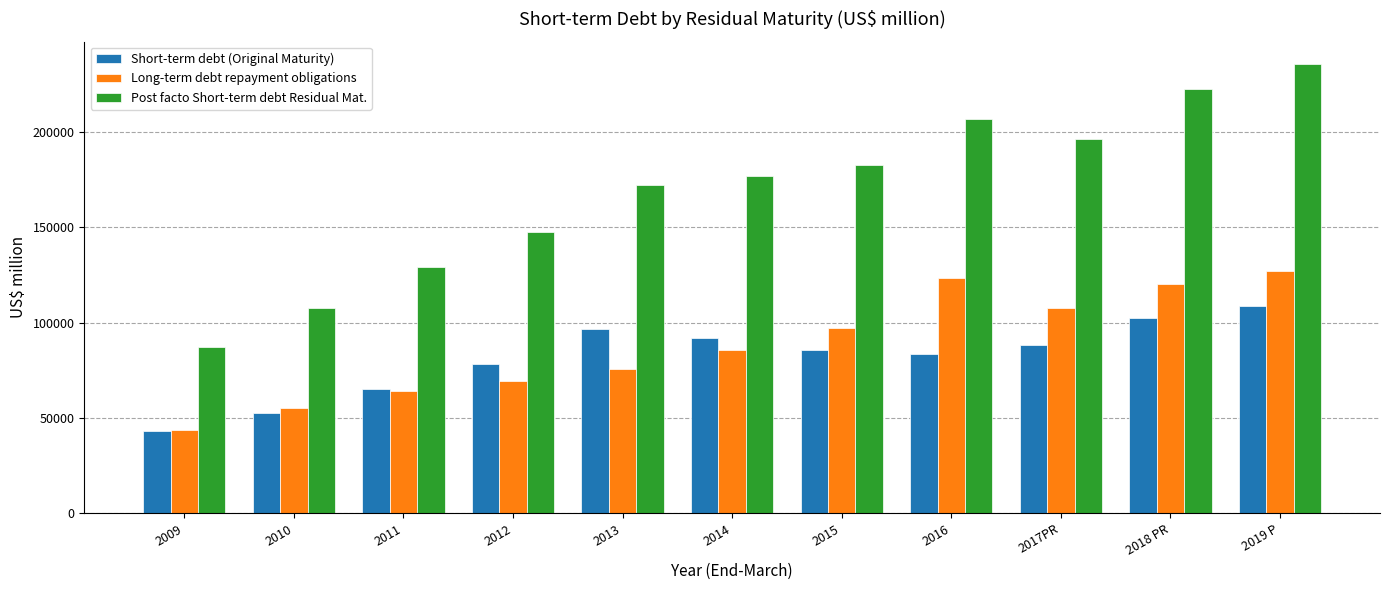

What are all the series names shown in the legend?

Short-term debt (Original Maturity), Long-term debt repayment obligations, Post facto Short-term debt Residual Mat.